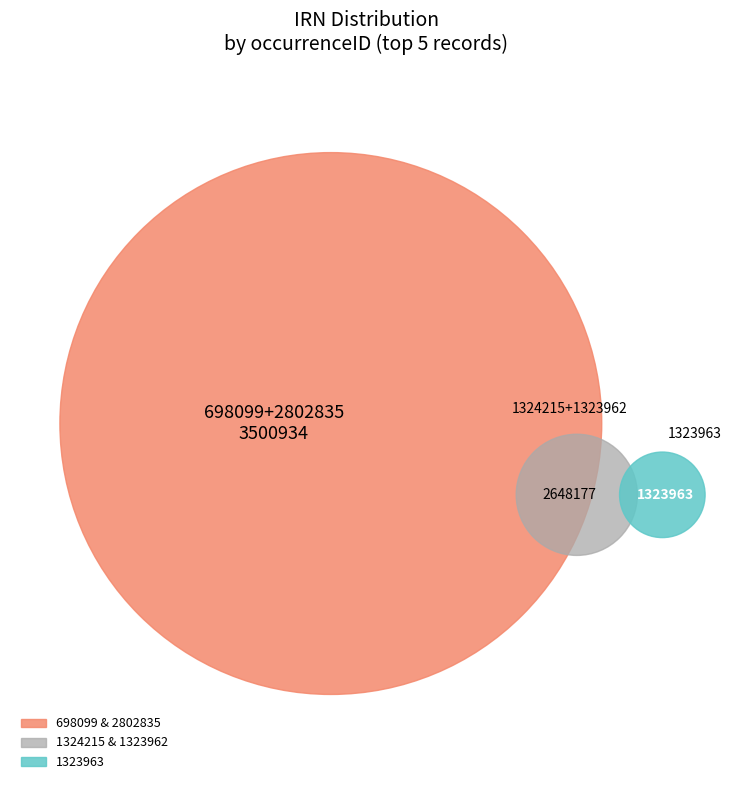

How many segments does this pie chart have?

5